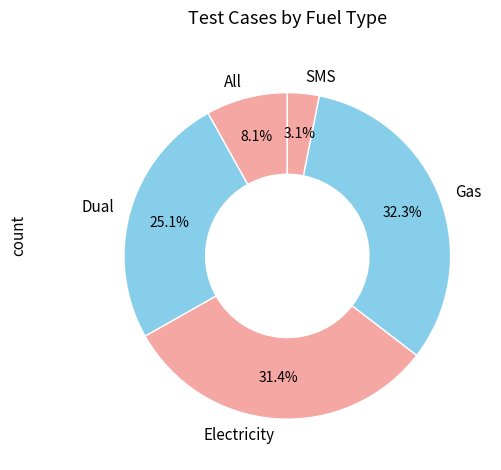

Does Dual represent more than half of the total?

No